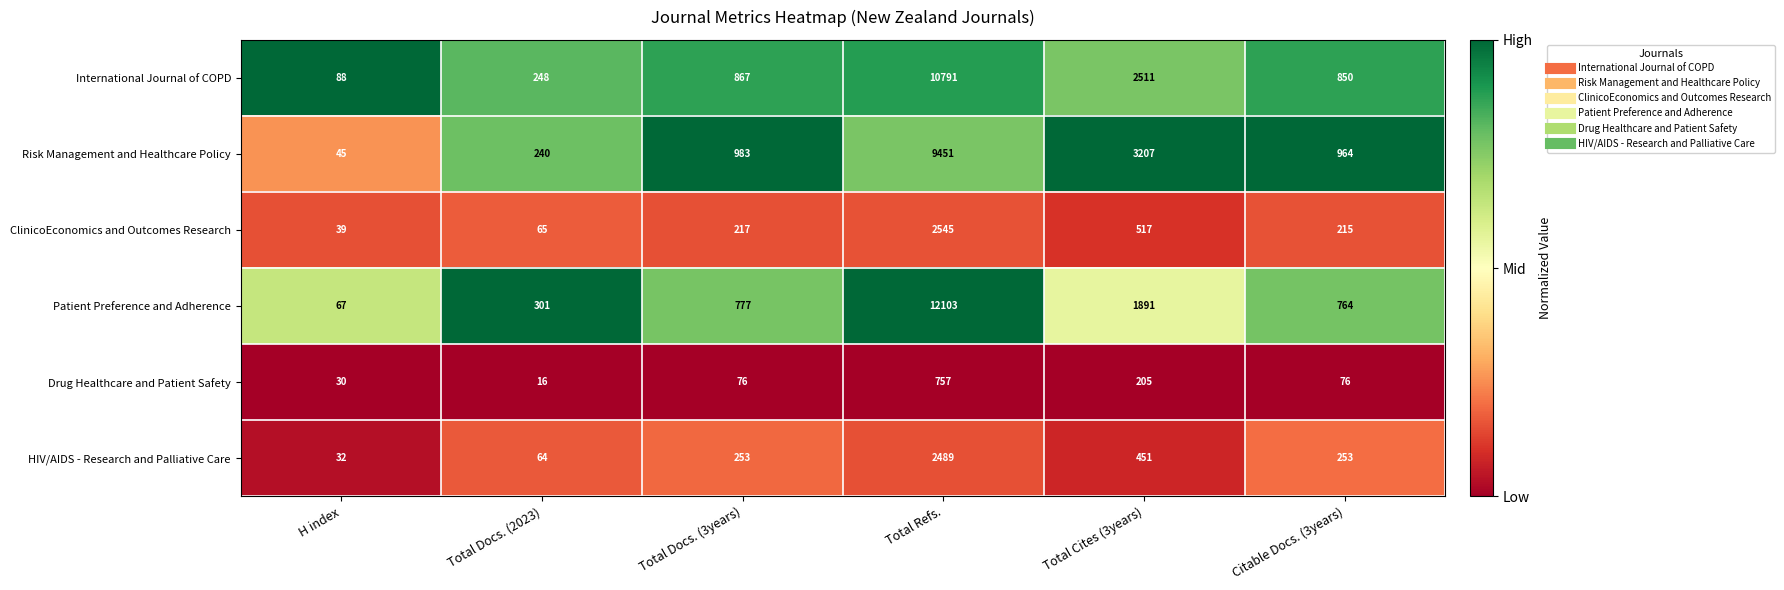

The Drug Healthcare and Patient Safety series shows 136 at Total Docs. (3years). True or false?

False